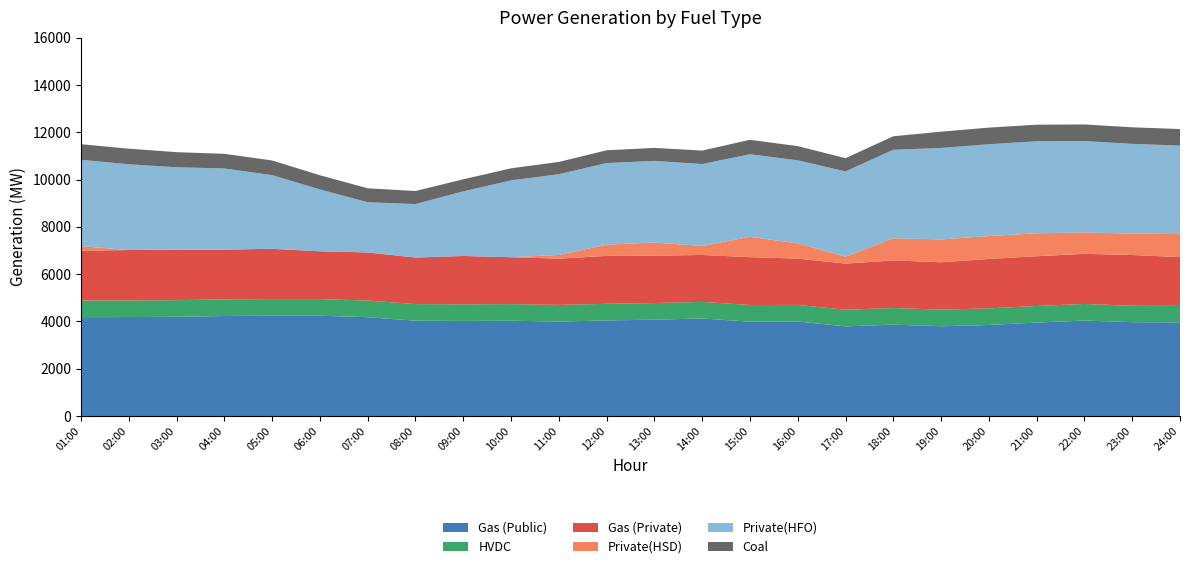

Reading left to right, extract all data points from this chart.

Gas (Public): 4182	4186	4197	4230	4244	4242	4180	4032	4022	4030	3996	4043	4075	4126	3991	3997	3792	3865	3797	3851	3952	4037	3968	3962
HVDC: 703	703	704	704	704	704	704	703	704	704	703	704	704	703	704	703	704	704	703	703	703	703	695	695
Gas (Private): 2109	2133	2139	2104	2127	2021	2035	1970	2044	1985	1959	2026	2004	1985	2025	1961	1951	2013	2004	2090	2105	2121	2148	2068
Private(HSD): 190	0	0	0	0	0	0	0	0	0	155	475	558	379	860	645	293	936	968	969	970	905	907	970
Private(HFO): 3657	3629	3484	3435	3117	2619	2125	2262	2735	3250	3417	3454	3453	3468	3495	3512	3608	3748	3868	3887	3894	3868	3797	3746
Coal: 659	659	639	620	620	600	590	552	510	510	520	541	550	570	611	600	560	570	690	702	702	702	700	700